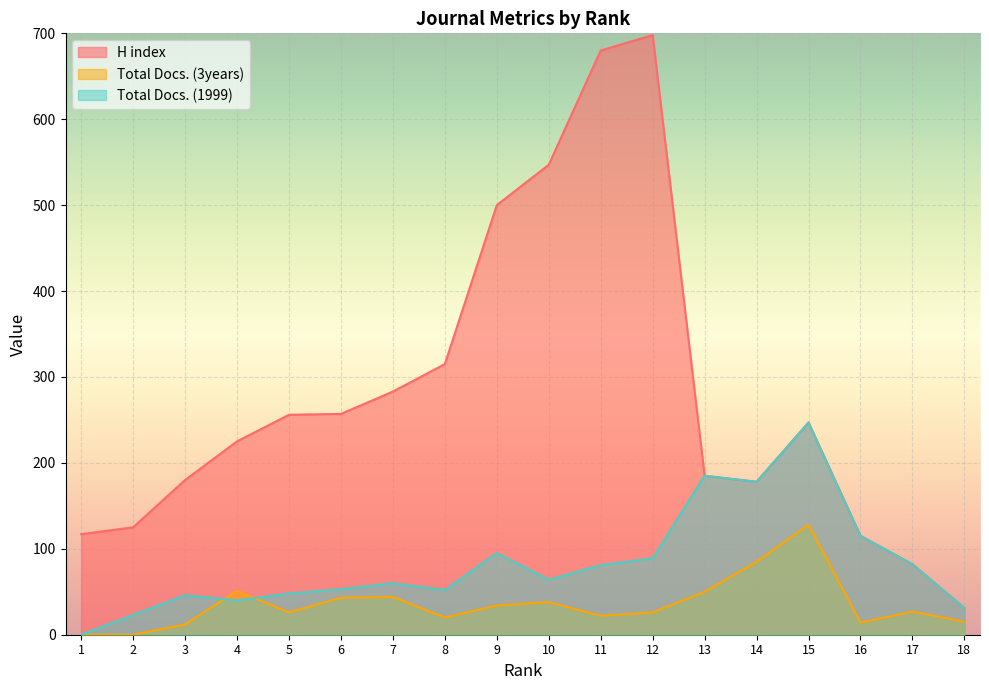

What is the value of the H index point at the 4th from the left?

225